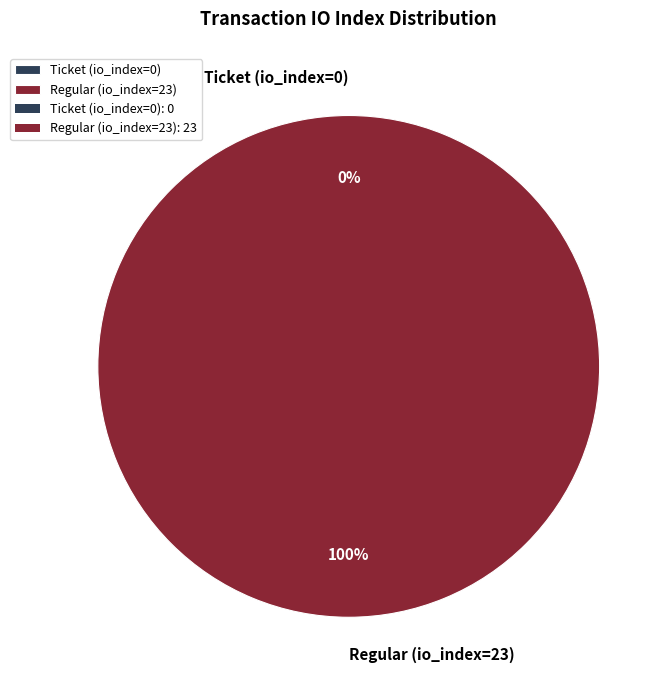

Is Ticket (io_index=0) the majority of the pie?

No